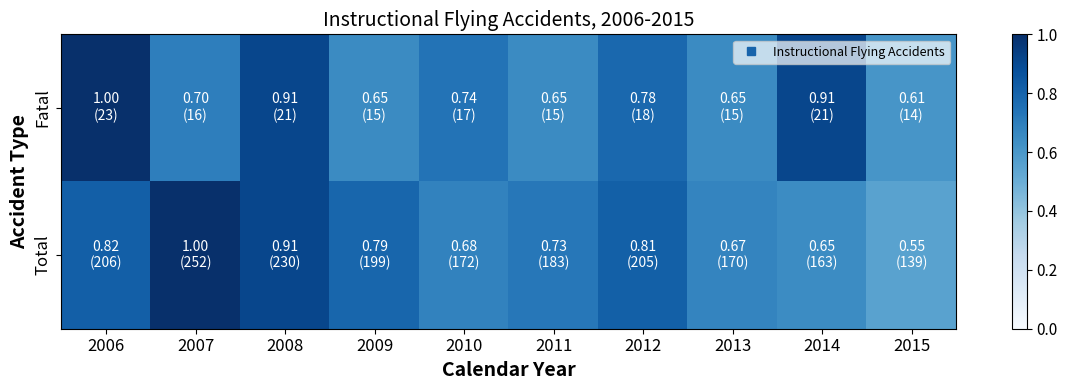

Reading left to right, what are all the values shown in this chart?

Fatal: 2006=1.0	2007=0.7	2008=0.9	2009=0.7	2010=0.7	2011=0.7	2012=0.8	2013=0.7	2014=0.9	2015=0.6
Total: 2006=0.8	2007=1.0	2008=0.9	2009=0.8	2010=0.7	2011=0.7	2012=0.8	2013=0.7	2014=0.6	2015=0.6